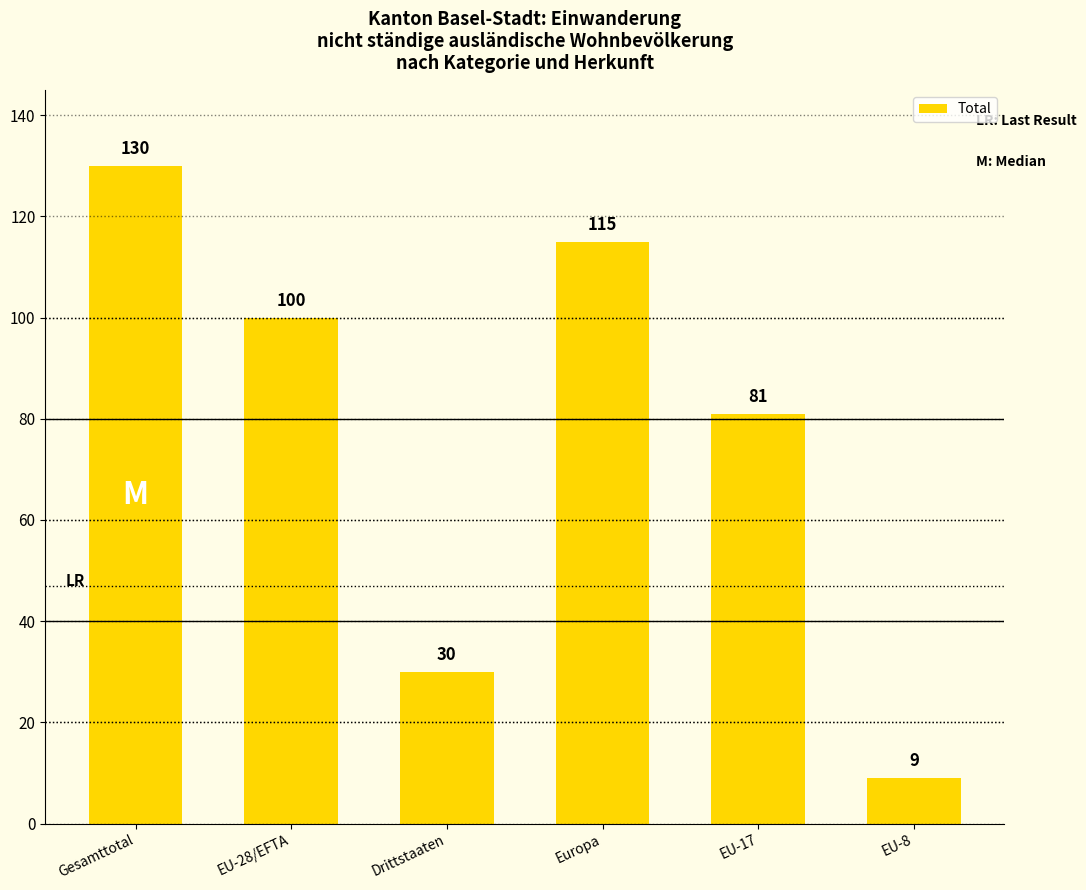

At which label is the value closest to 69?

EU-17